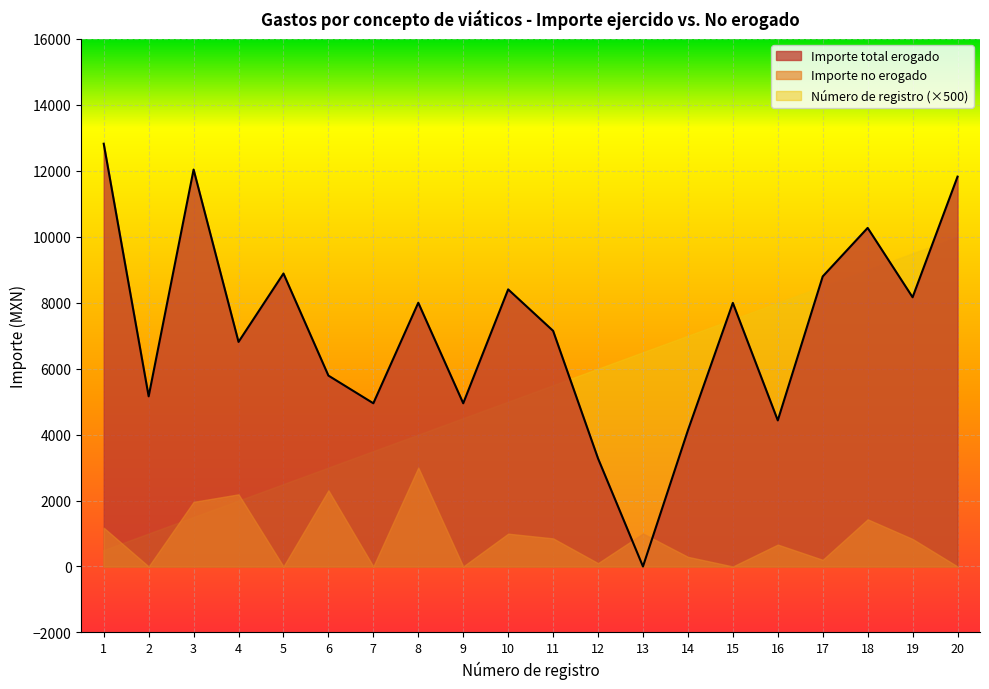

Count the number of data series in this chart.

3